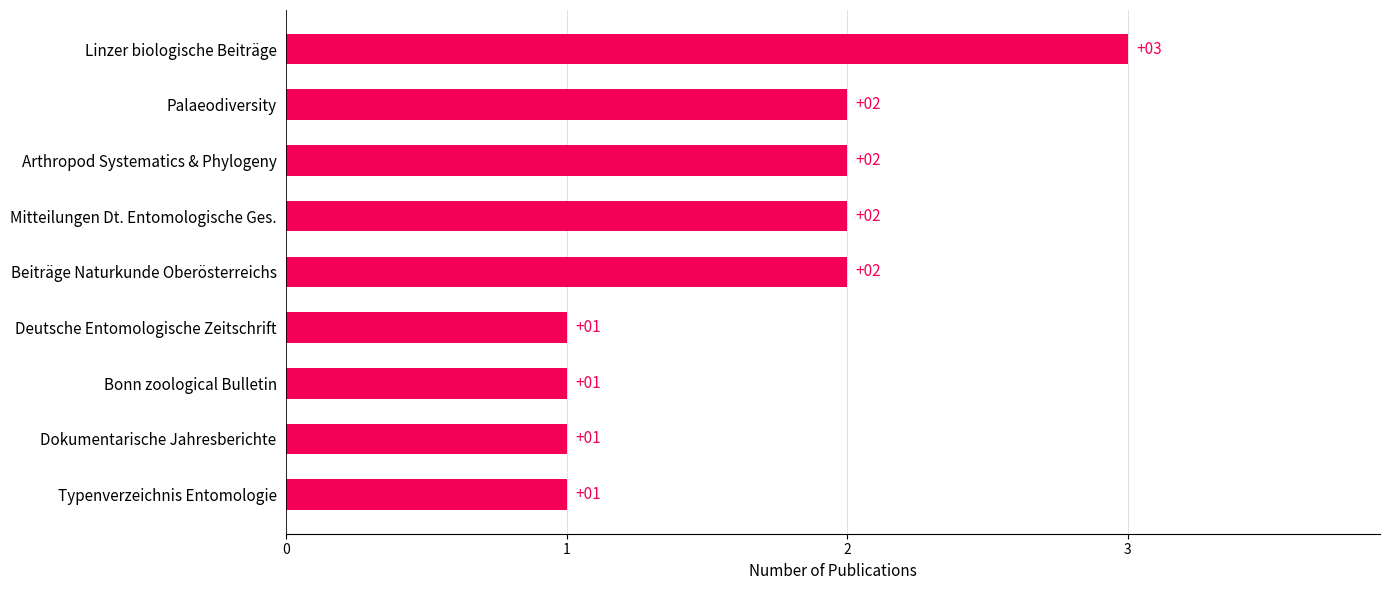

Which has a higher value, Palaeodiversity or Deutsche Entomologische Zeitschrift?

Palaeodiversity